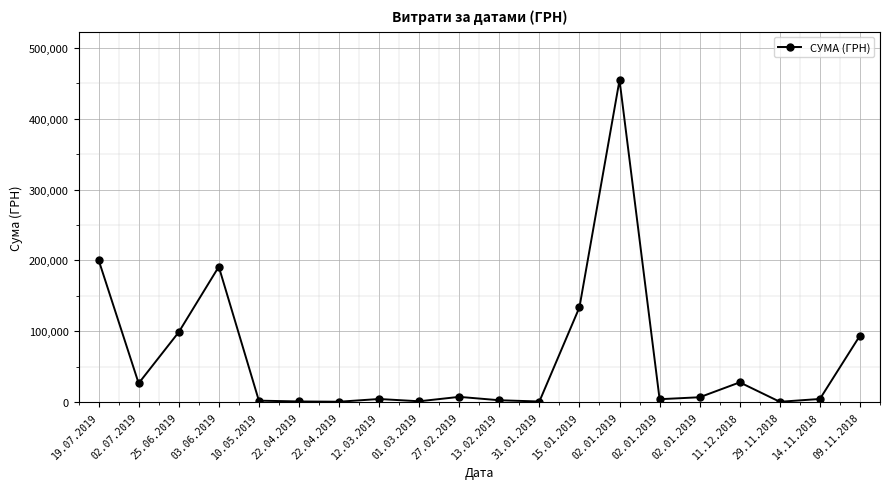

Where does the data first go above 6863?

19.07.2019